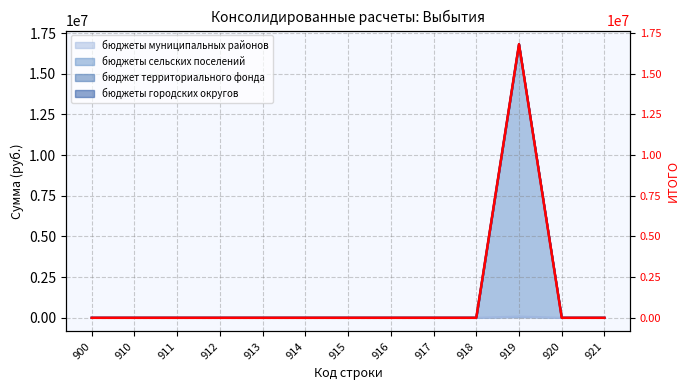

The chart shows a value of 11670036 at 921. True or false?

False